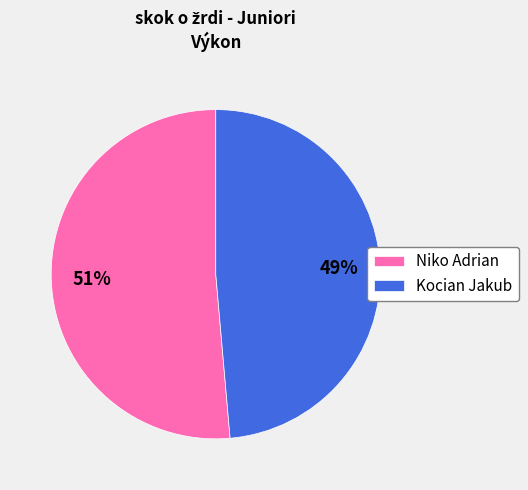

Do Kocian Jakub and Niko Adrian together represent more than half of the pie?

Yes